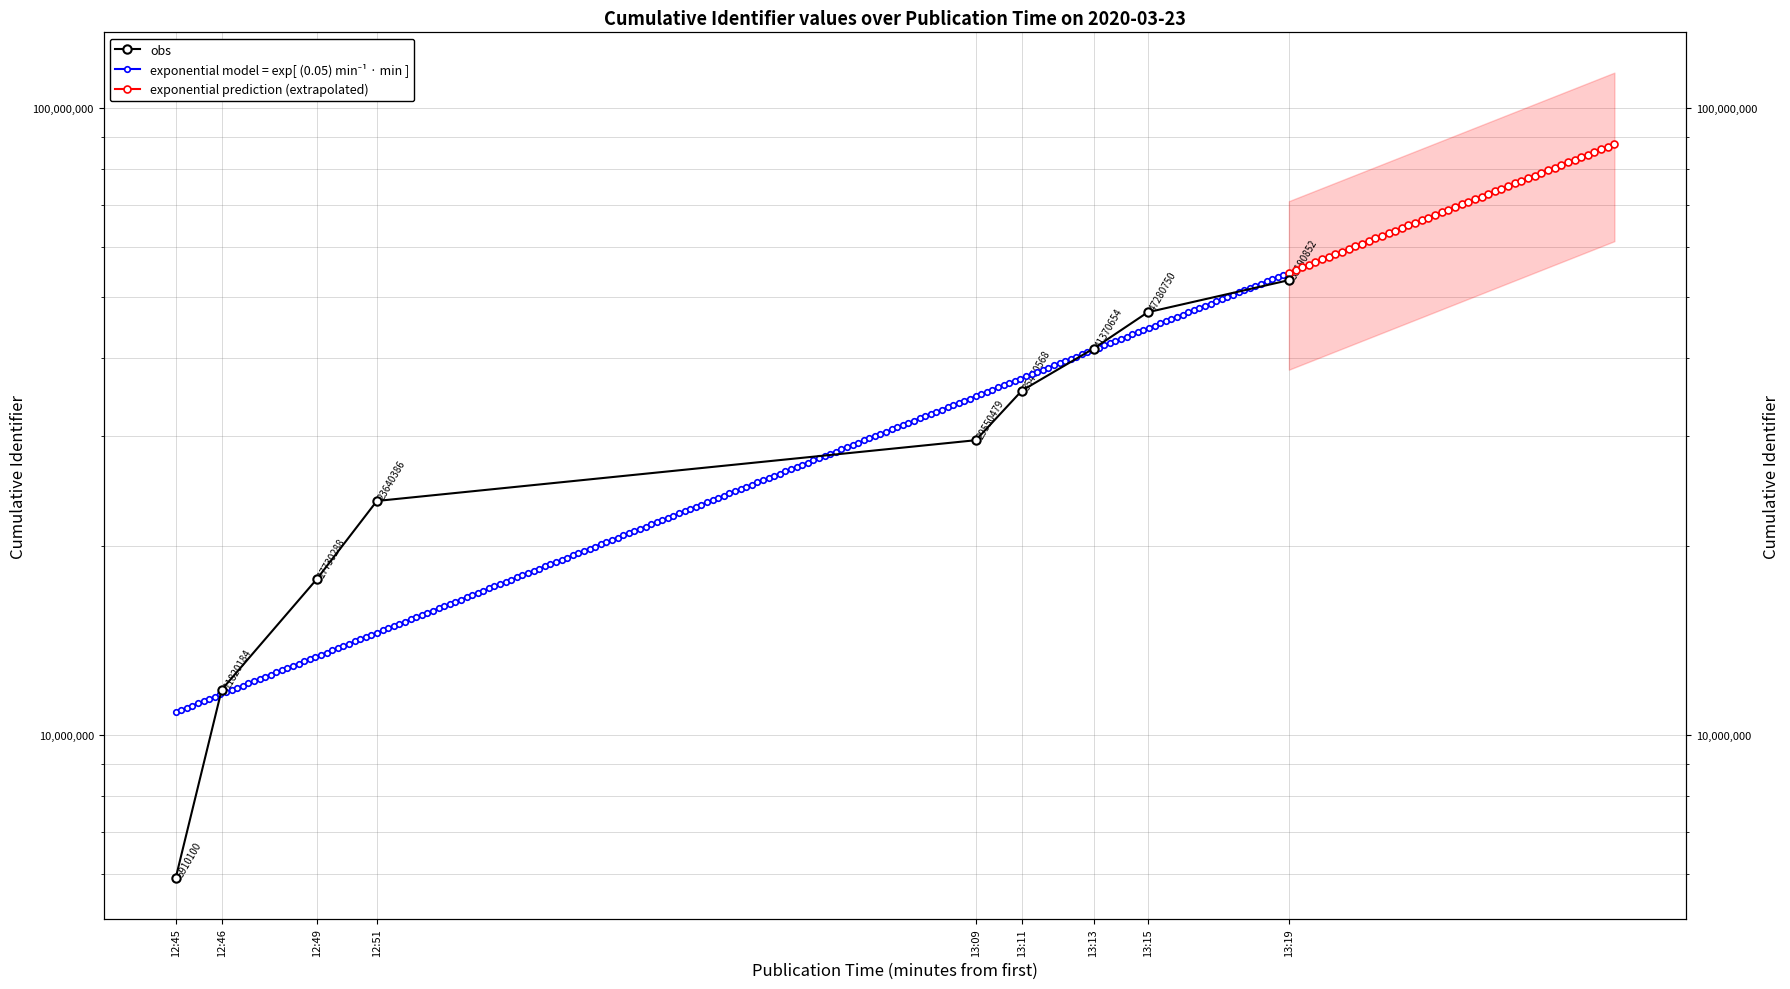

How many data points are above 29550479?

4